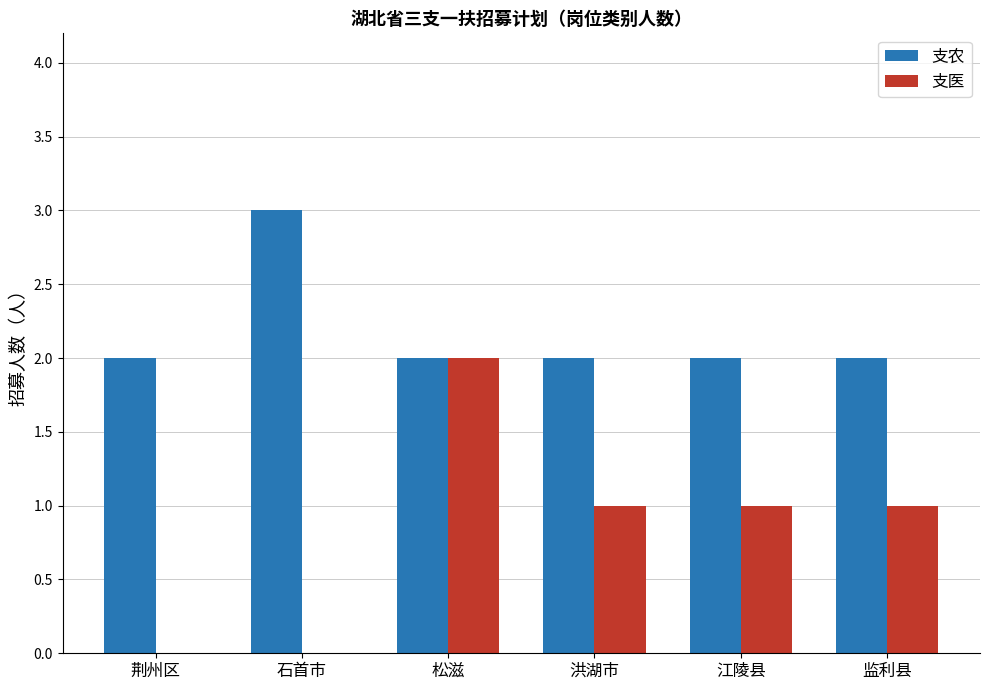

Which category has the highest value in the 支医 series?

松滋